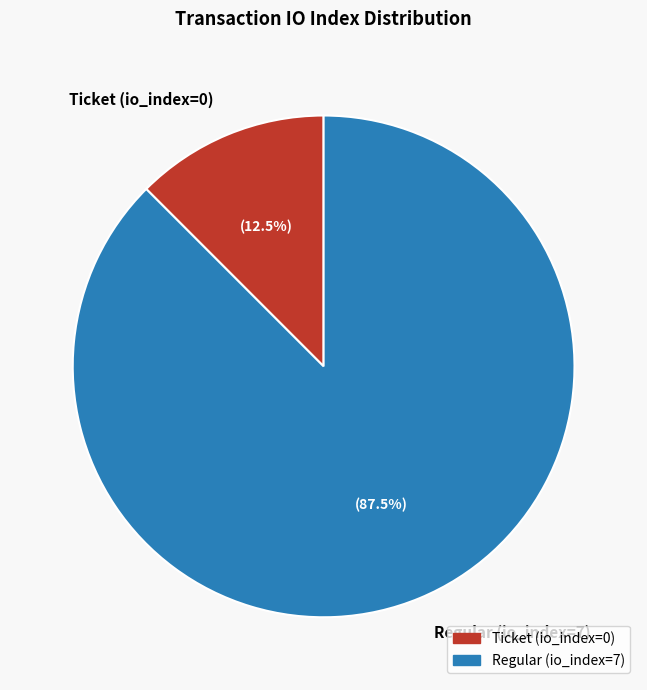

To the nearest percent, what is the difference between the Regular (io_index=7) and Ticket (io_index=0) slice percentages?

75%